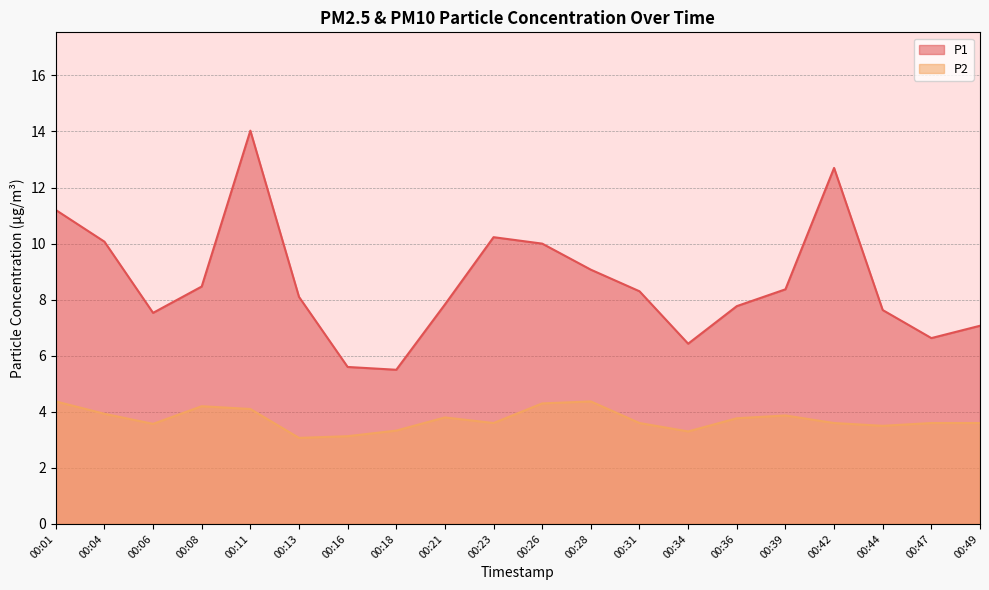

Rank the series by their maximum value, from highest to lowest.

P1, P2